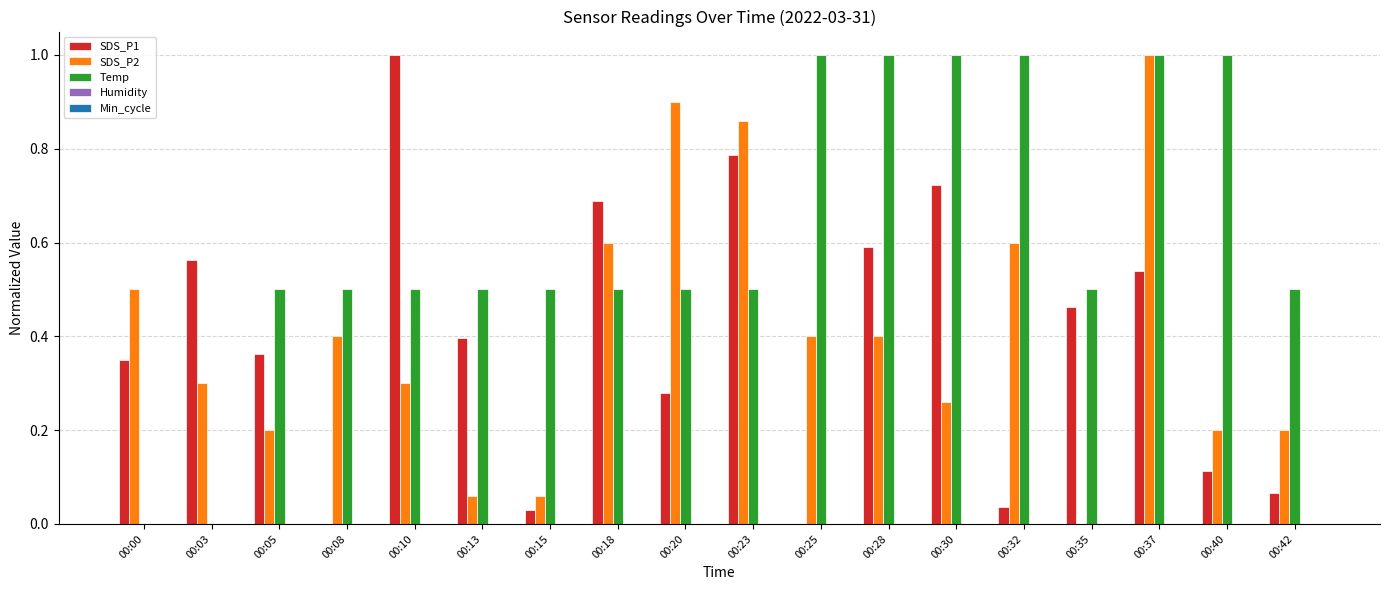

Are the bars grouped side by side (vs. stacked)?

Yes